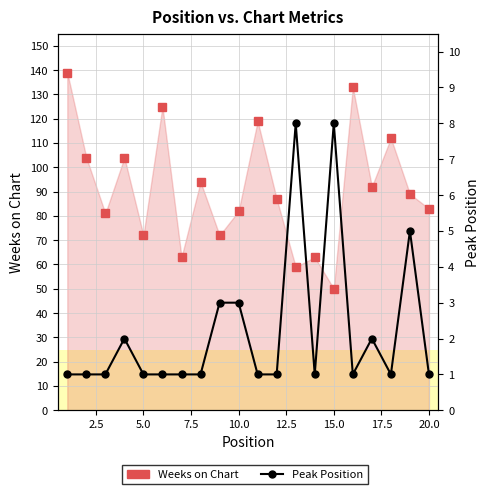

What is the sum of all Peak Position values?

44